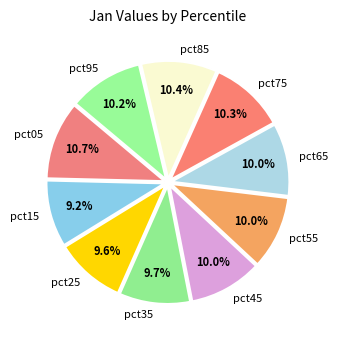

Does any single category account for the majority?

No